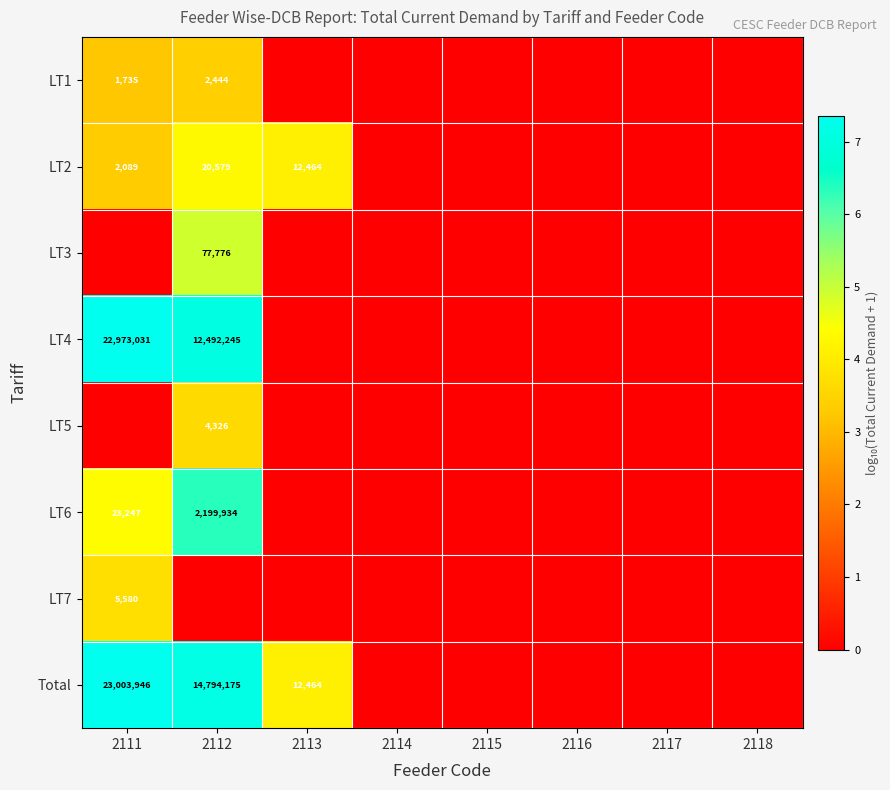

Between 2111 and 2112, which is larger?

2112